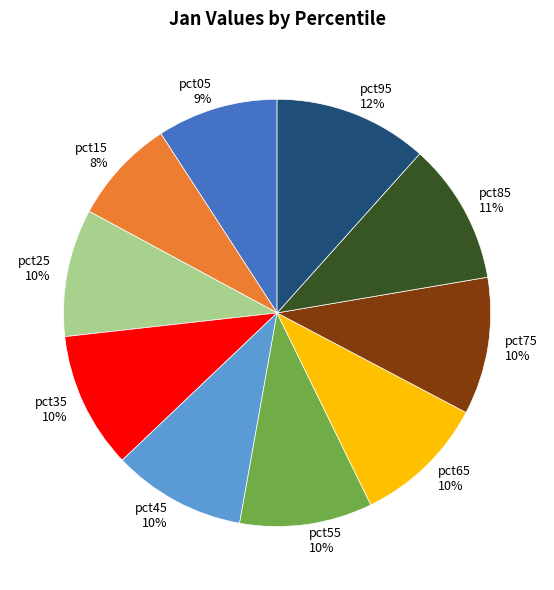

To the nearest percent, what is the average slice percentage?

10%